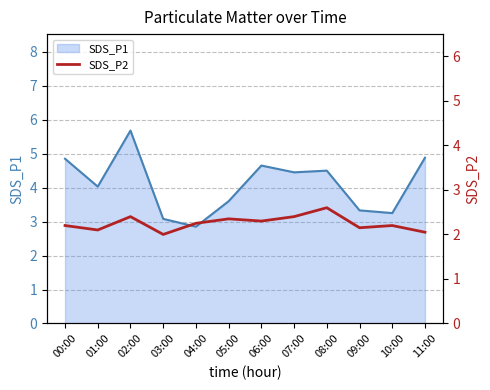

Which category has the lowest value in the SDS_P1 series?

04:00